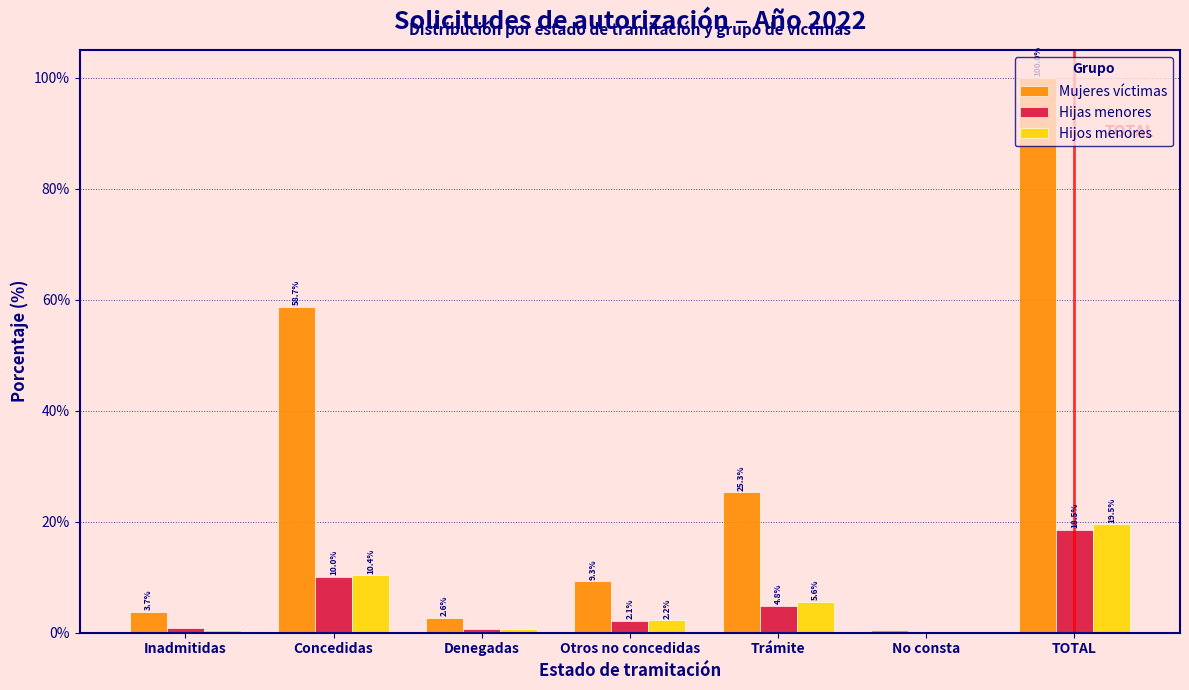

Which series changed the most between Denegadas and Trámite?

Mujeres víctimas